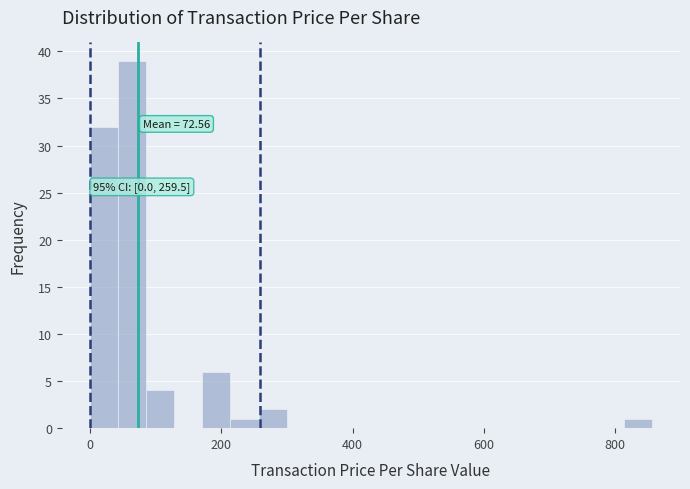

Around what value on the x-axis is the tallest bar? Give the approximate position of its centre, as read against the axis.

60